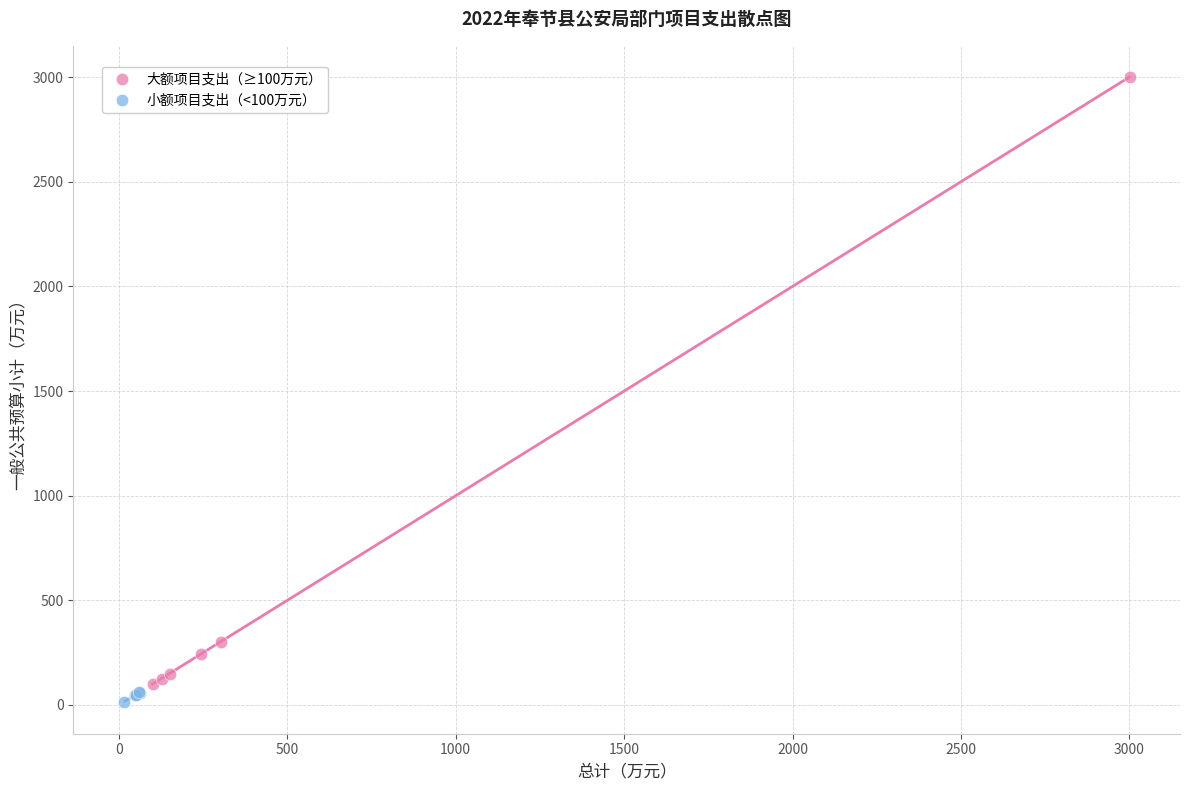

Which series has the largest Y range (max minus min)?

大额项目支出（≥100万元）